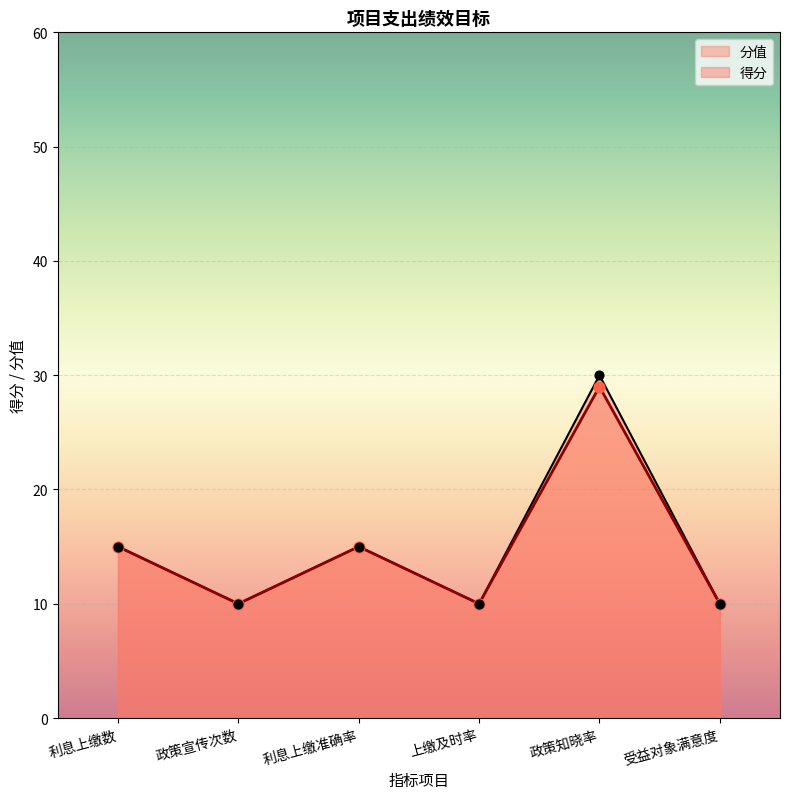

Approximately how many times larger is the value at 政策知晓率 compared to 政策宣传次数?

3.0